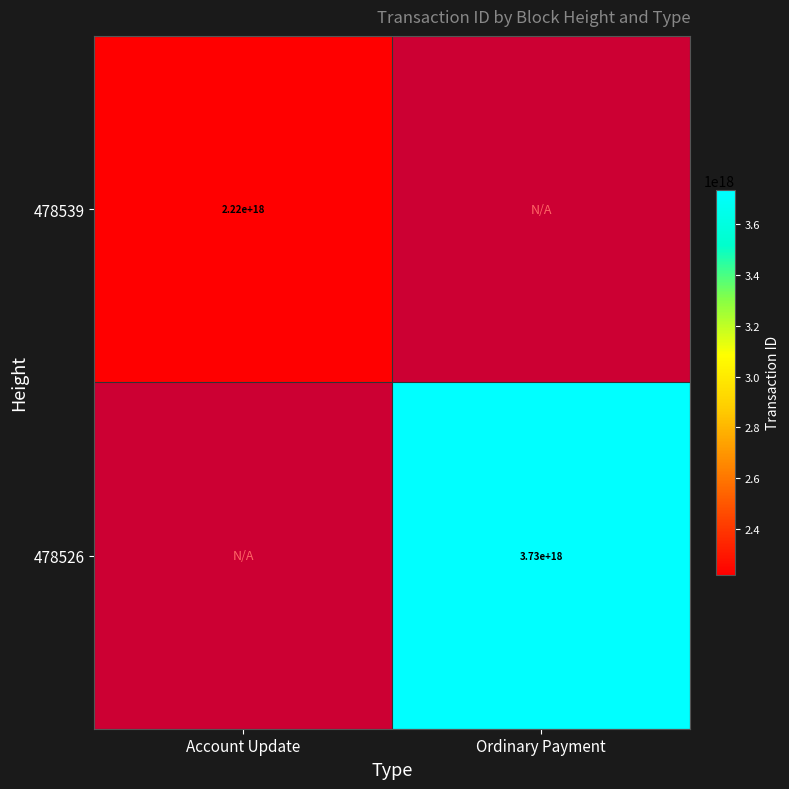

The 478539 series shows 2220000000000000000 at Account Update. True or false?

True